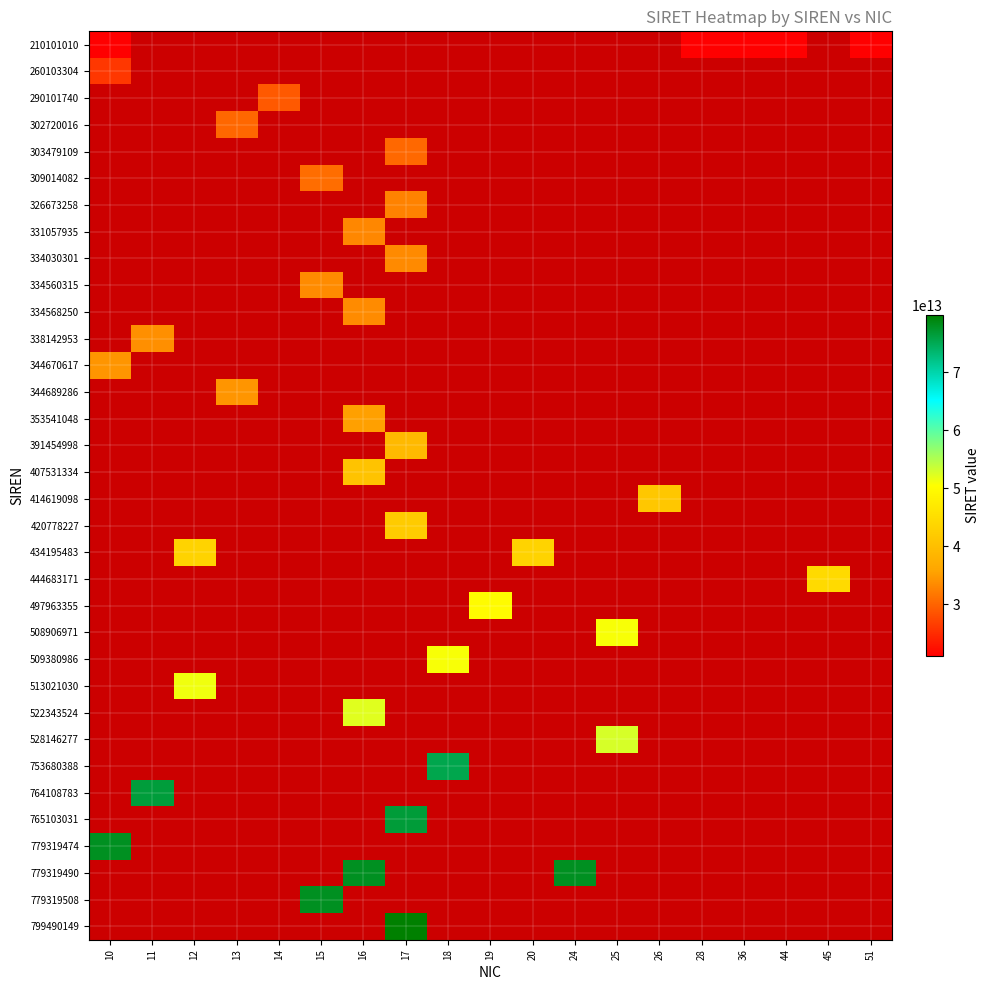

How many data points does each series have?

19